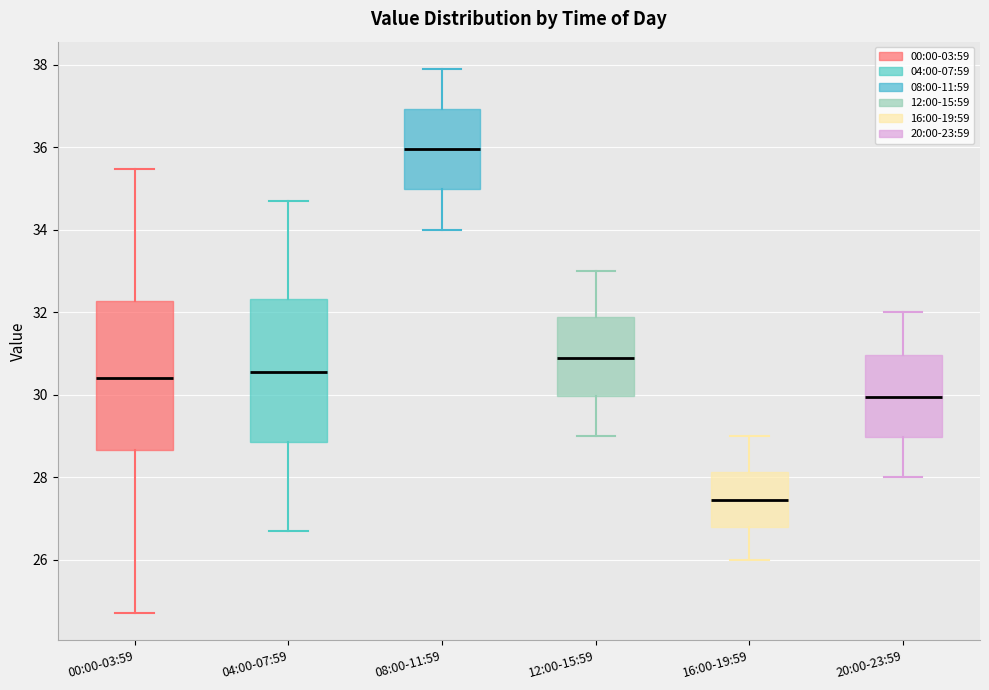

Reading left to right, transcribe this box plot: for each box, give where its median line is, the range the box spans, and where its two whiskers end, as read against the y-axis. The values are not printed on the chart, so give them approximately, as read against the axis.

00:00-03:59: median 30.4, box 28.6 to 32.2, whiskers 24.8 to 35.4
04:00-07:59: median 30.6, box 28.8 to 32.4, whiskers 26.8 to 34.8
08:00-11:59: median 36.0, box 35.0 to 37.0, whiskers 34.0 to 38.0
12:00-15:59: median 31.0, box 30.0 to 31.8, whiskers 29.0 to 33.0
16:00-19:59: median 27.4, box 26.8 to 28.2, whiskers 26.0 to 29.0
20:00-23:59: median 30.0, box 29.0 to 31.0, whiskers 28.0 to 32.0